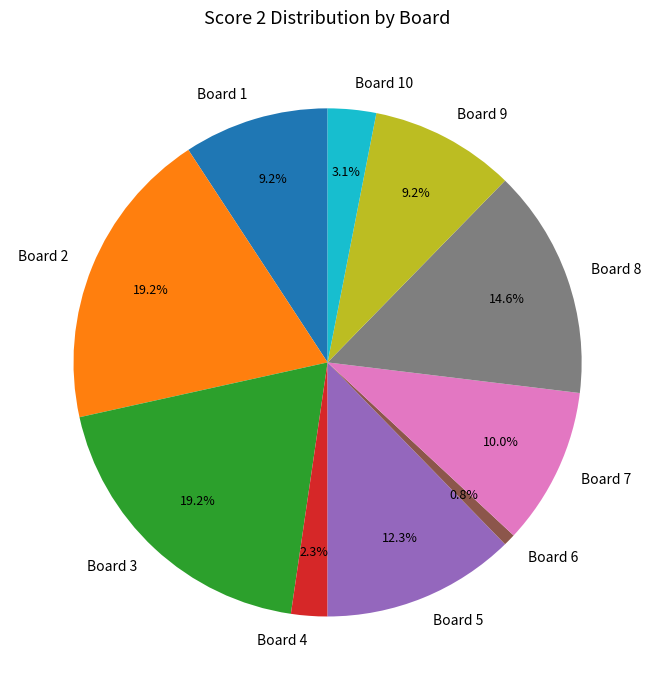

Is there any slice that represents more than half of the pie?

No